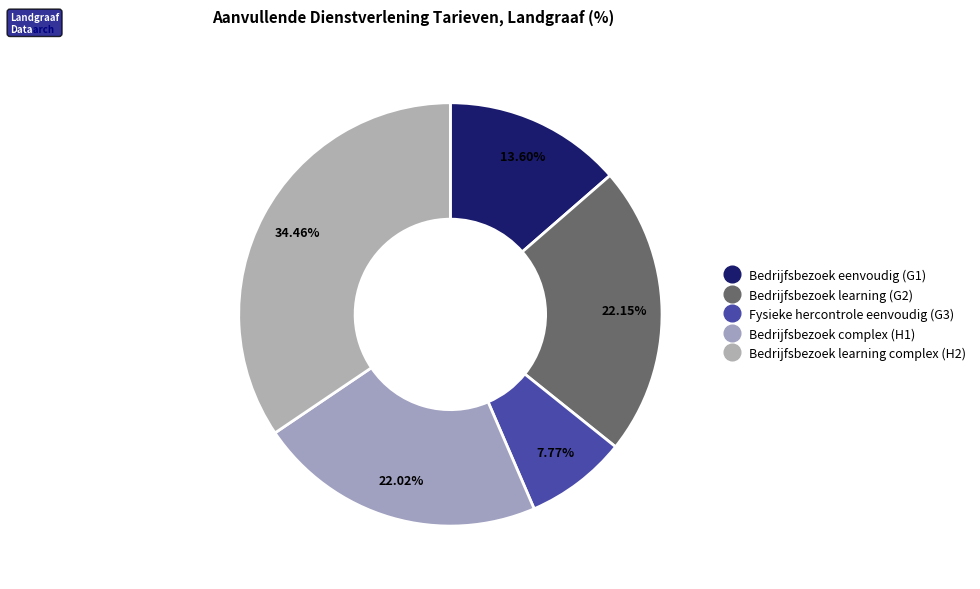

The Bedrijfsbezoek complex (H1) slice represents 32% of the pie. True or false?

False